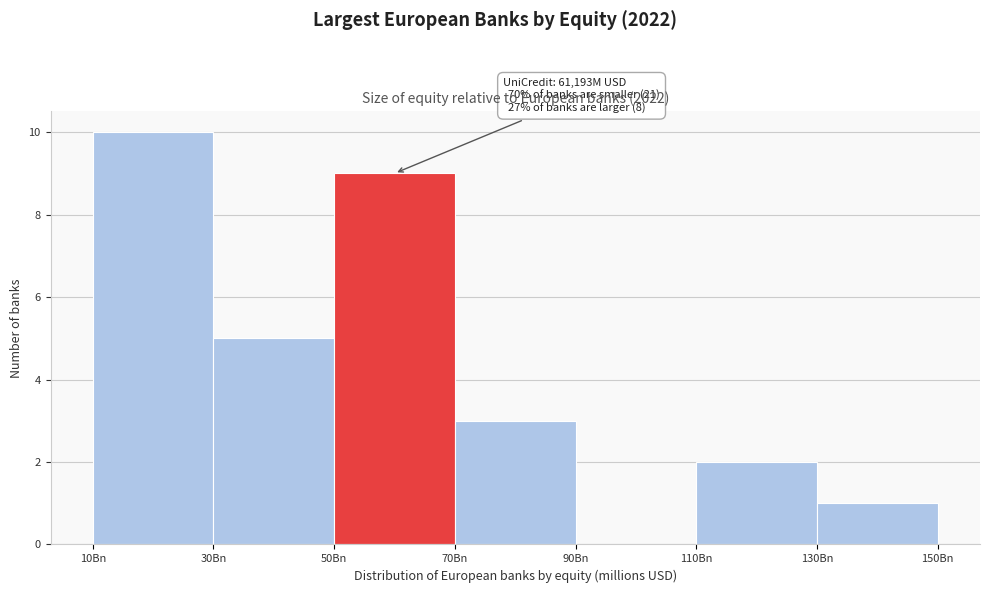

Reading left to right, extract all data points from this chart.

10Bn=10	30Bn=5	50Bn=9	70Bn=3	90Bn=0	110Bn=2	130Bn=1